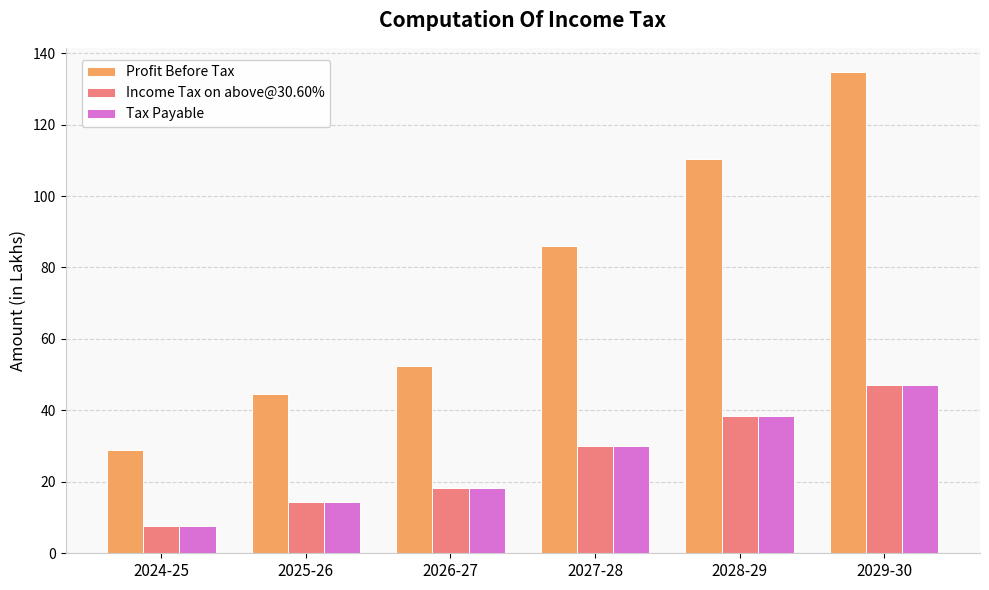

Where does the Tax Payable series first go above 29?

2027-28